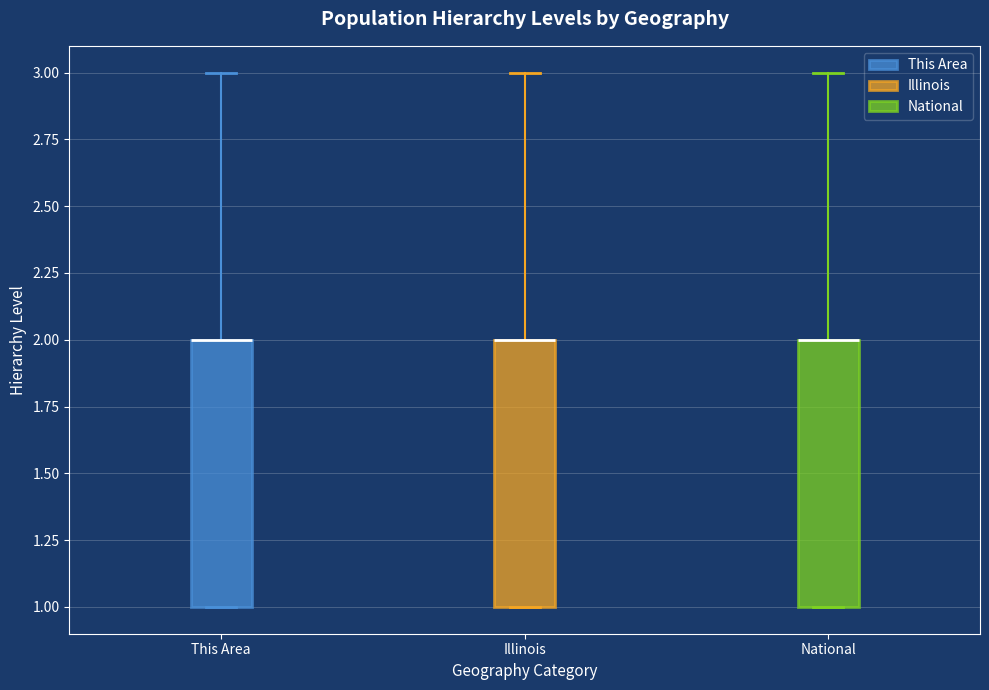

Reading left to right, transcribe this box plot: for each box, give where its median line is, the range the box spans, and where its two whiskers end, as read against the y-axis. The values are not printed on the chart, so give them approximately, as read against the axis.

This Area: median 2 (drawn on the box's upper edge), box 1 to 2, whiskers 1 to 3
Illinois: median 2 (drawn on the box's upper edge), box 1 to 2, whiskers 1 to 3
National: median 2 (drawn on the box's upper edge), box 1 to 2, whiskers 1 to 3